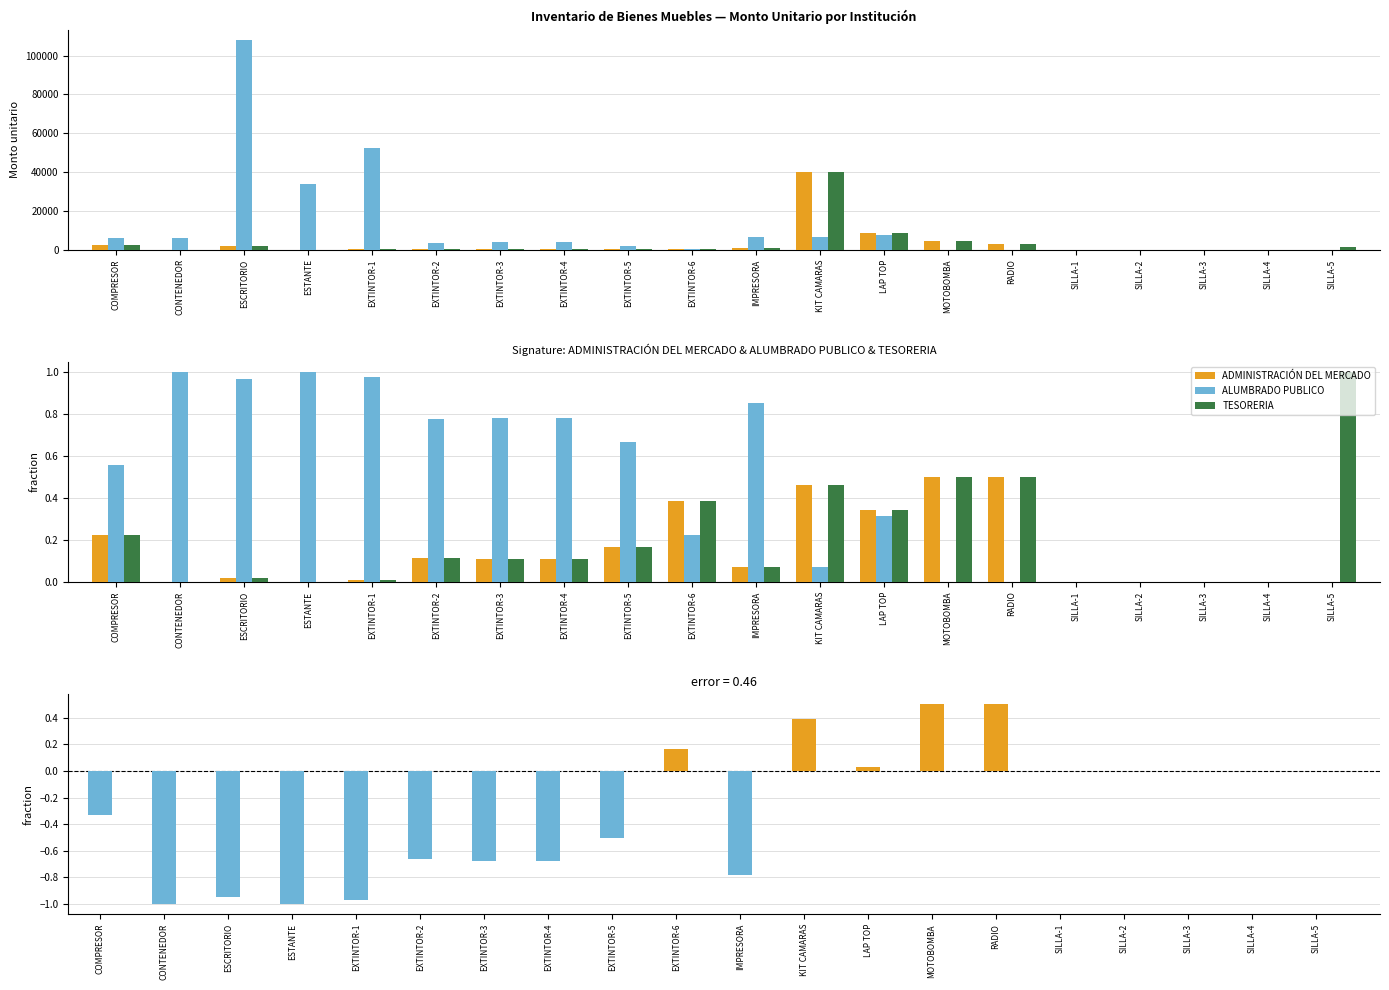

List the series in order of their peak value, highest first.

ALUMBRADO PUBLICO, TESORERIA, ADMINISTRACIÓN DEL MERCADO, error